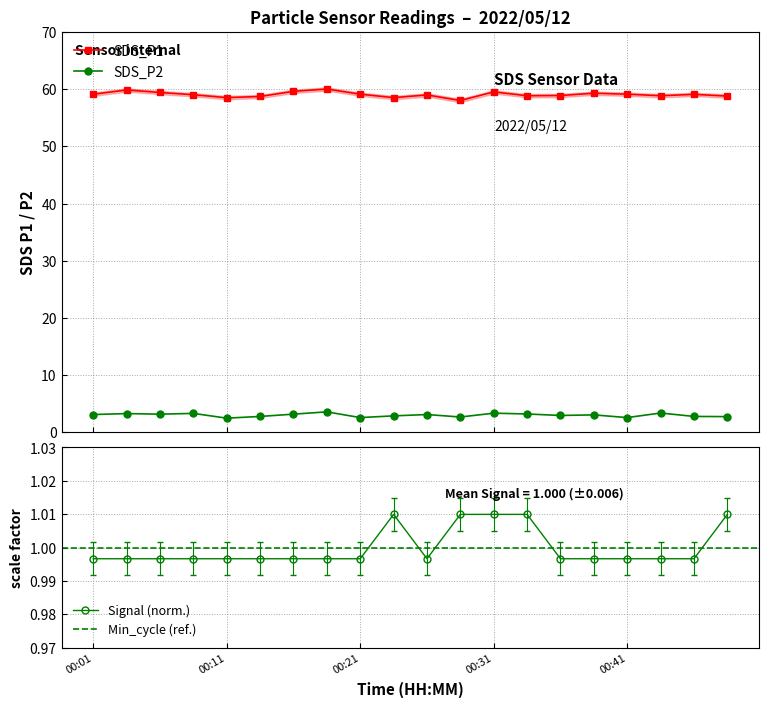

How many data points does each series have?

20